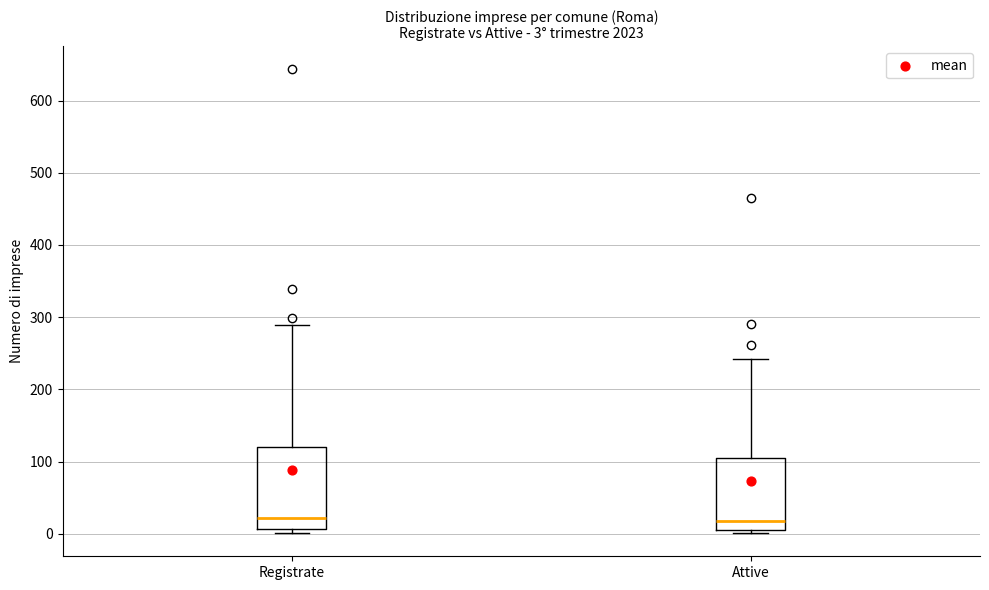

Comparing the boxes themselves (not the whiskers), which one is the tallest?

Registrate